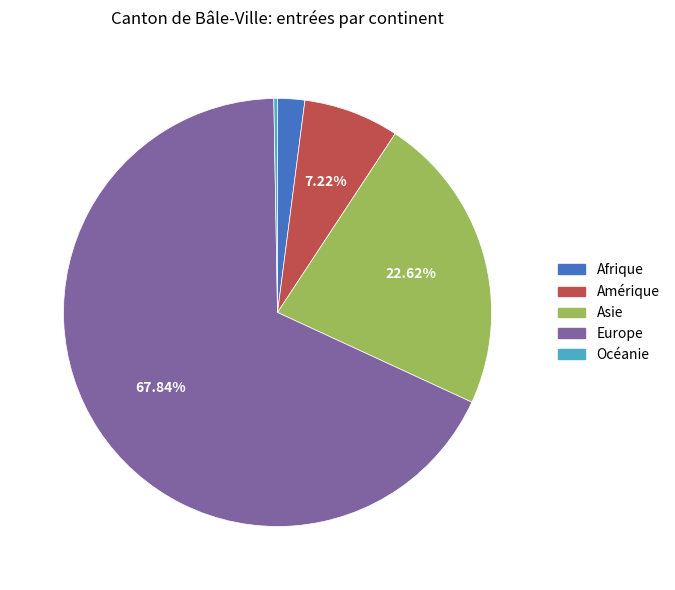

Which has a higher value, Afrique or Asie?

Asie